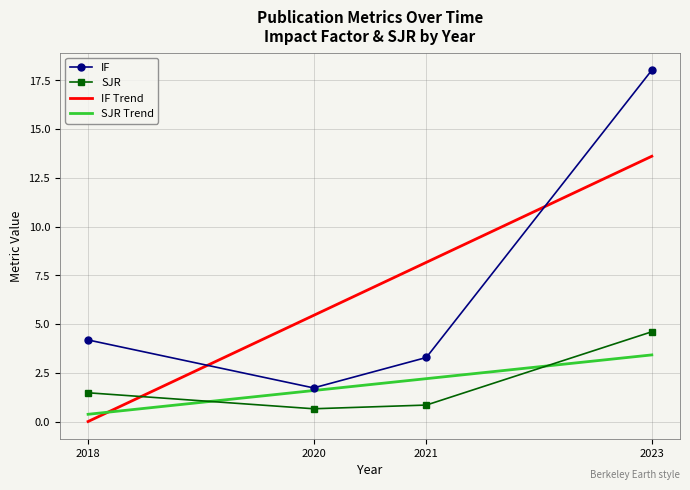

The value of SJR at 2023 is 4.6. True or false?

True